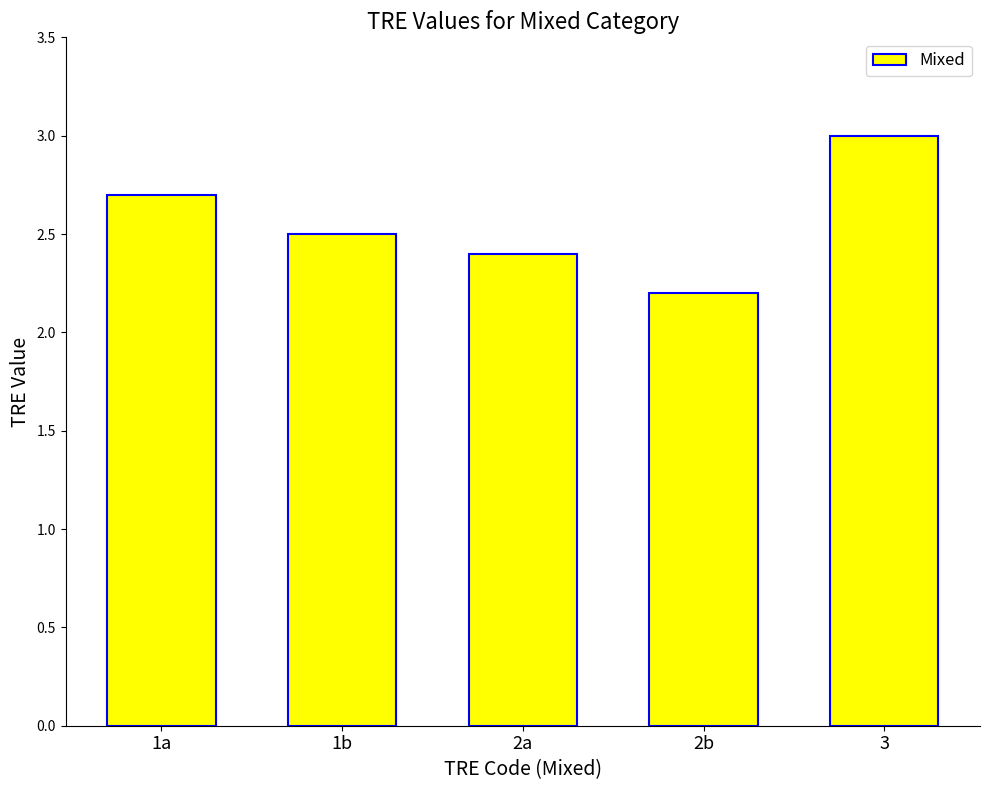

Which has a higher value, 1a or 2a?

1a